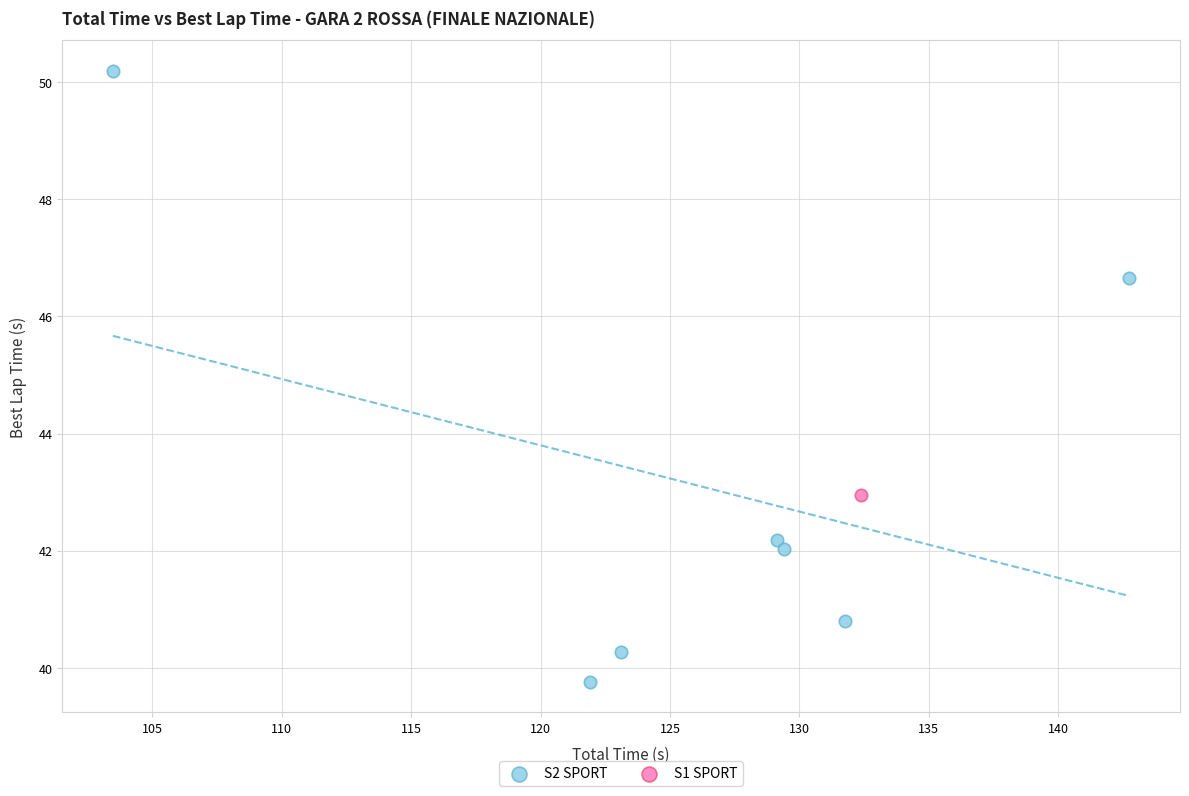

What are all the series names shown in the legend?

S2 SPORT, S1 SPORT